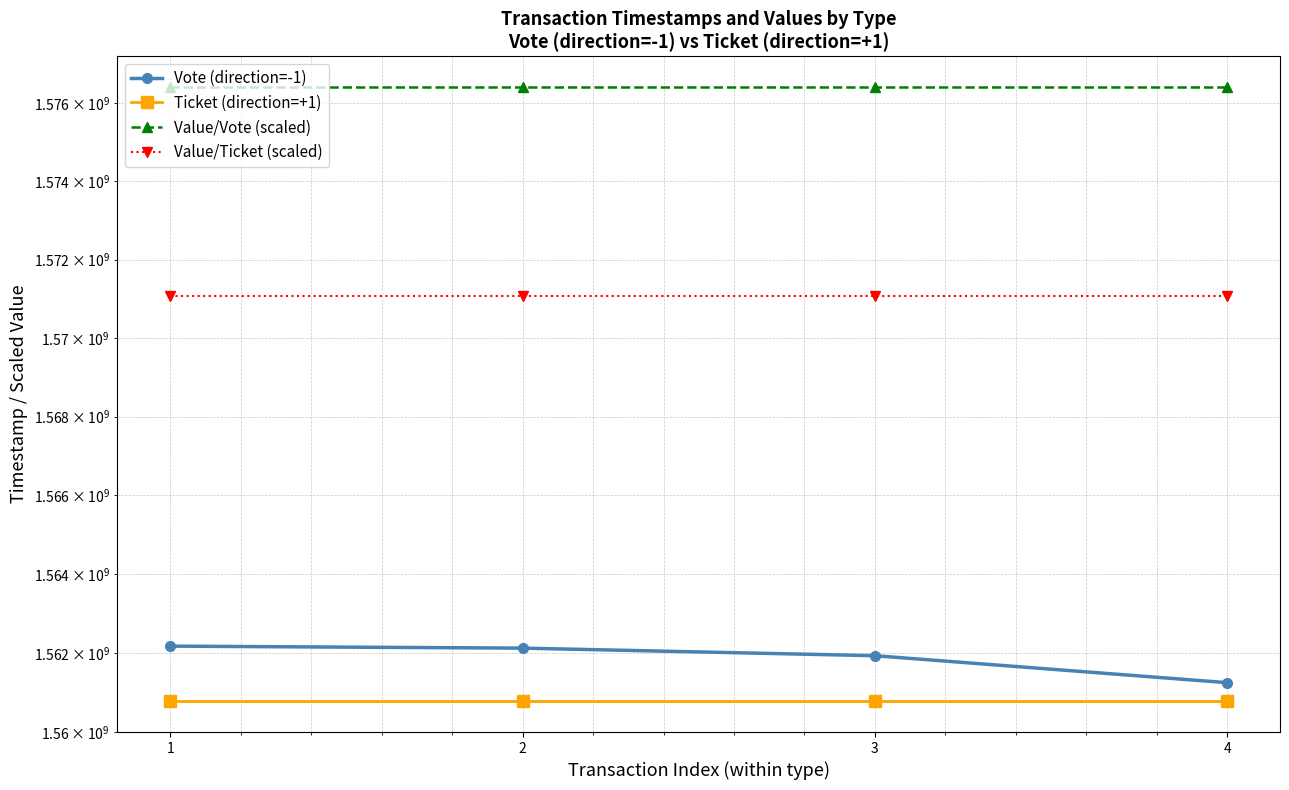

Which series has the widest spread of values?

Vote (direction=-1)